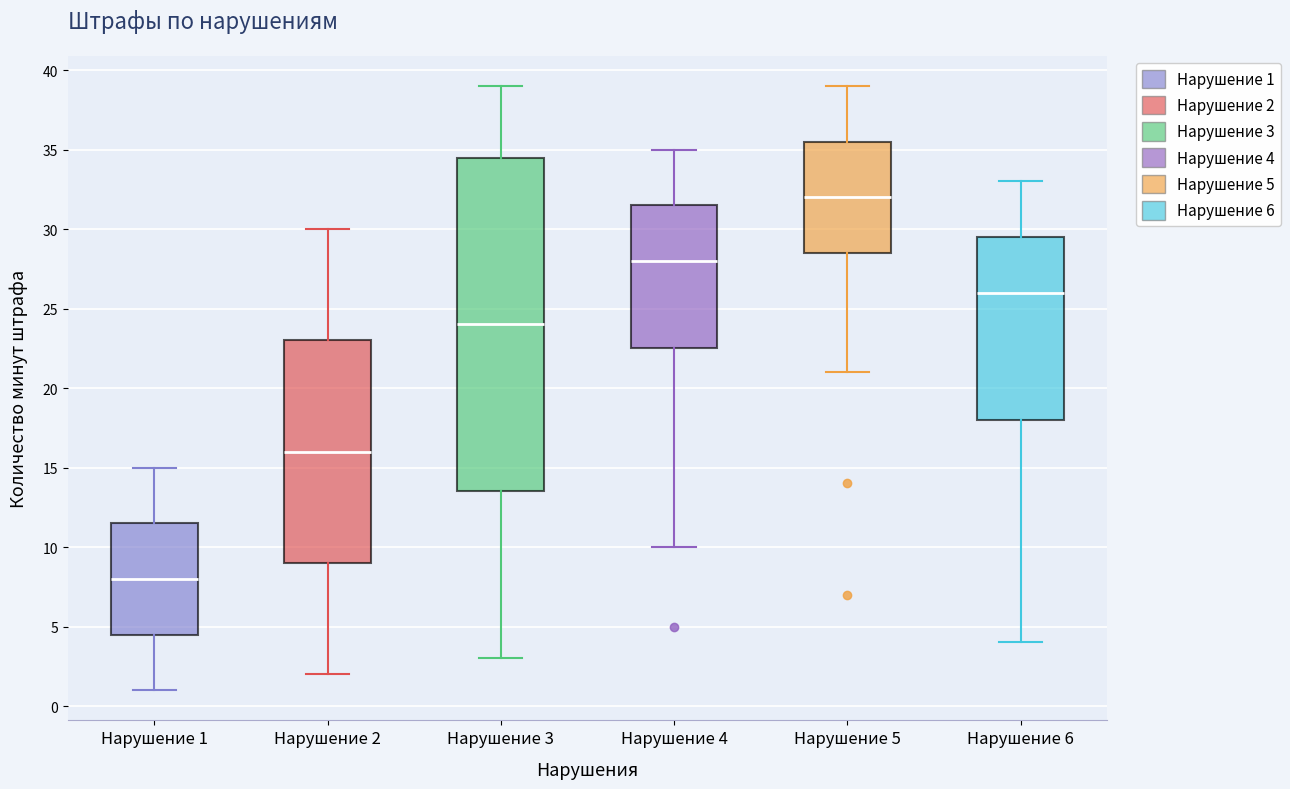

Where does the median line of the box for Нарушение 5 sit on the y-axis? The values are not printed on the chart, so give them approximately, as read against the axis.

32.0